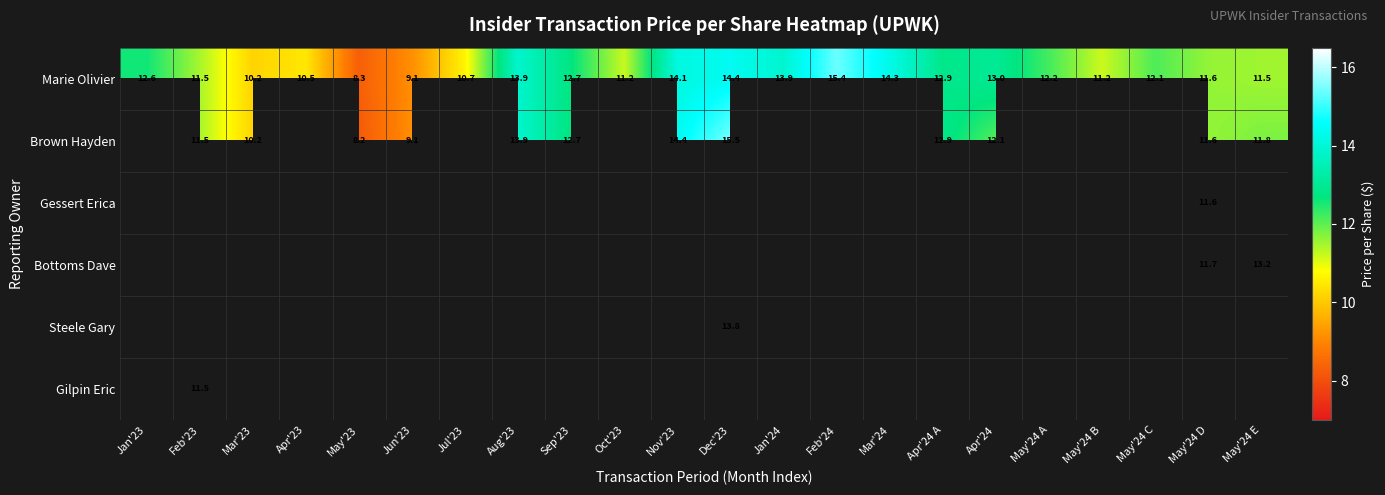

At which label is Marie Olivier closest to 11?

May'24 B